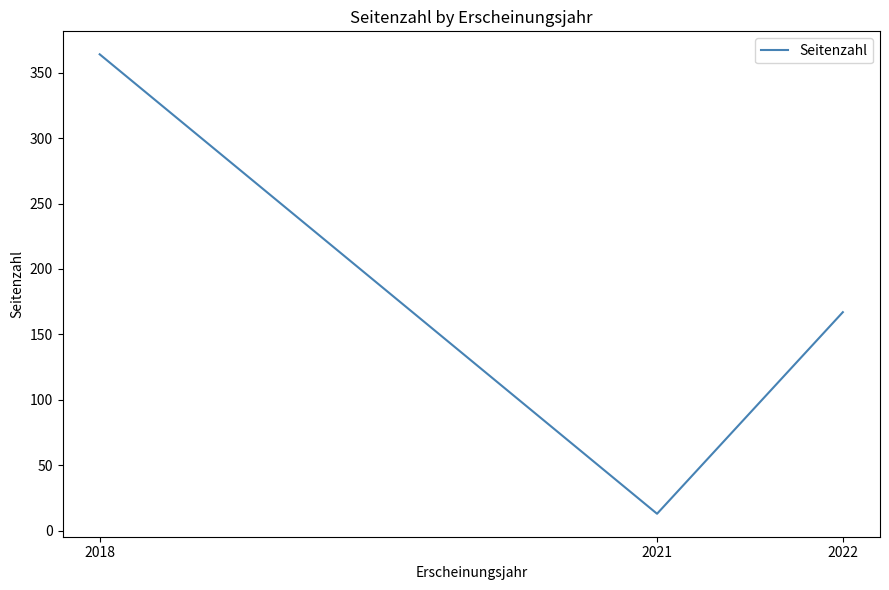

What is the approximate value at 2022, to the nearest 50?

150